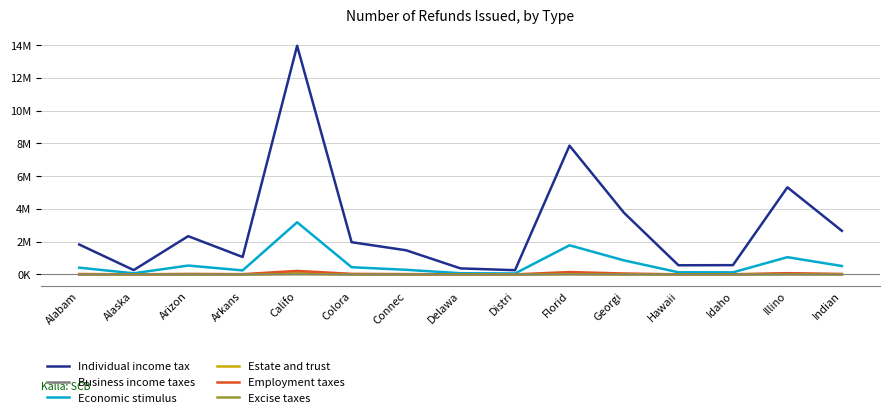

How many interior local peaks does the Economic stimulus series have?

4